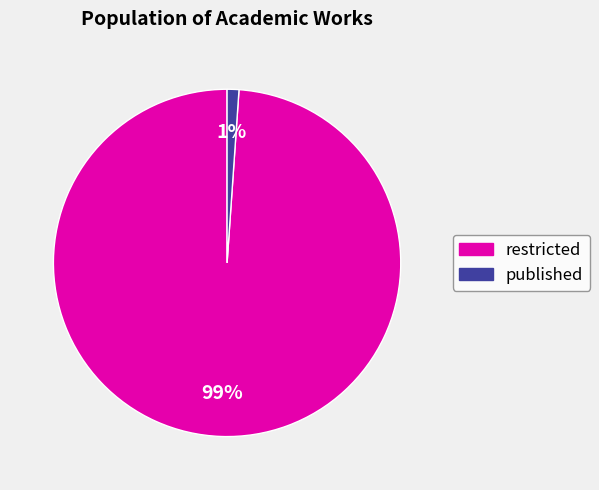

To the nearest percent, what portion does published represent?

1%